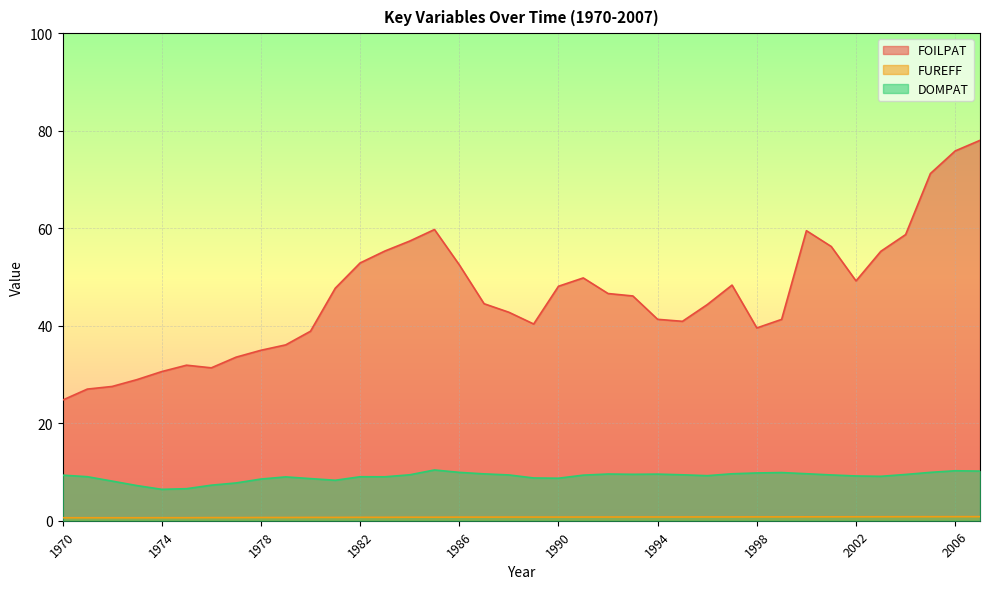

At how many categories does at least one series exceed 38?

28